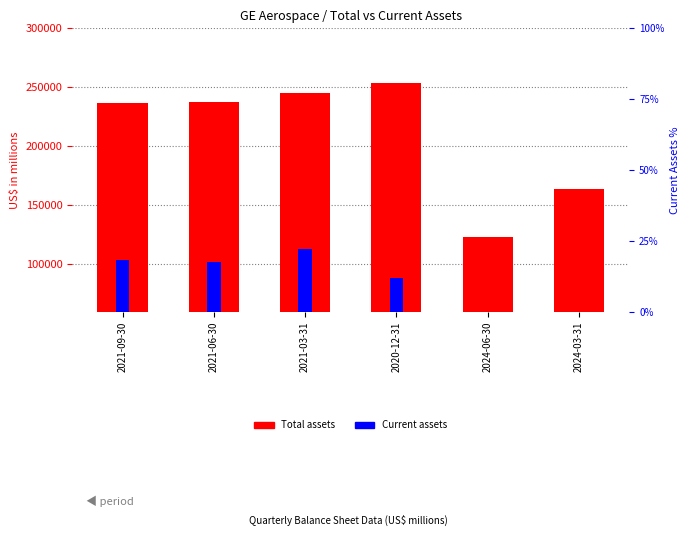

Rank the categories by Current assets value from highest to lowest.

2021-03-31, 2021-09-30, 2021-06-30, 2020-12-31, 2024-03-31, 2024-06-30